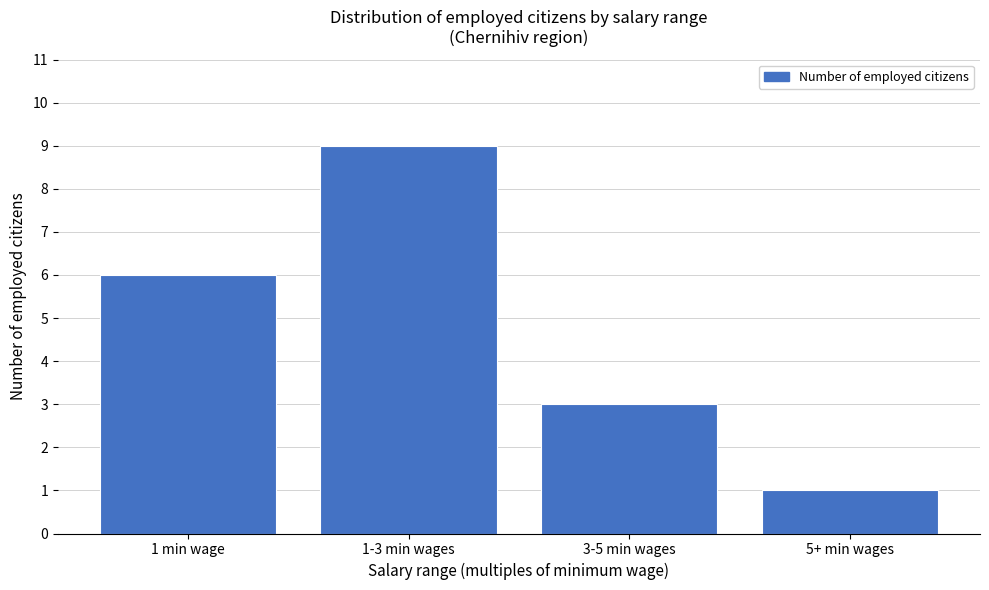

Reading left to right, what are all the values shown in this chart?

6	9	3	1